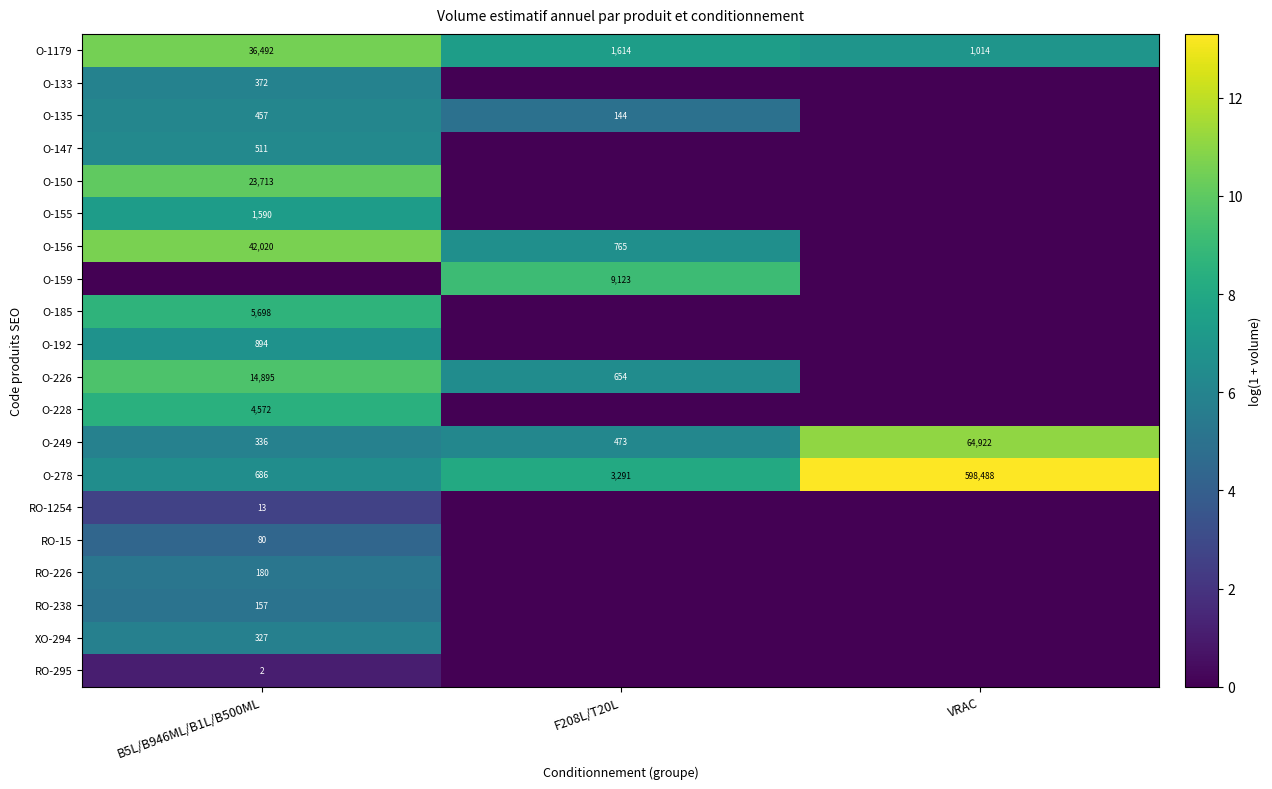

At which label does O-278 reach its peak?

VRAC